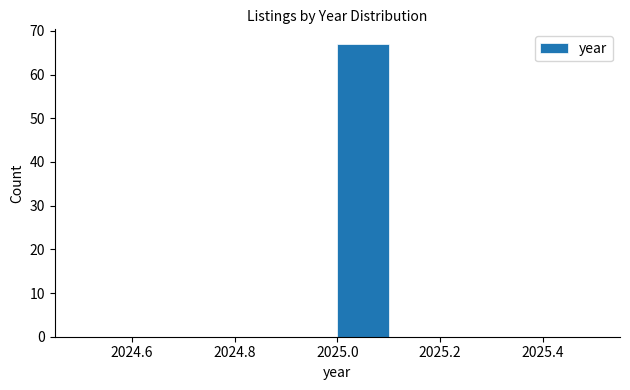

Reading left to right, list every bar in this chart as the range it spans on the x-axis followed by its height. The values are not printed on the chart, so give them approximately, as read against the axis.

2024.5 to 2024.6: 0
2024.6 to 2024.7: 0
2024.7 to 2024.8: 0
2024.8 to 2024.9: 0
2024.9 to 2025.0: 0
2025.0 to 2025.1: 67
2025.1 to 2025.2: 0
2025.2 to 2025.3: 0
2025.3 to 2025.4: 0
2025.4 to 2025.5: 0